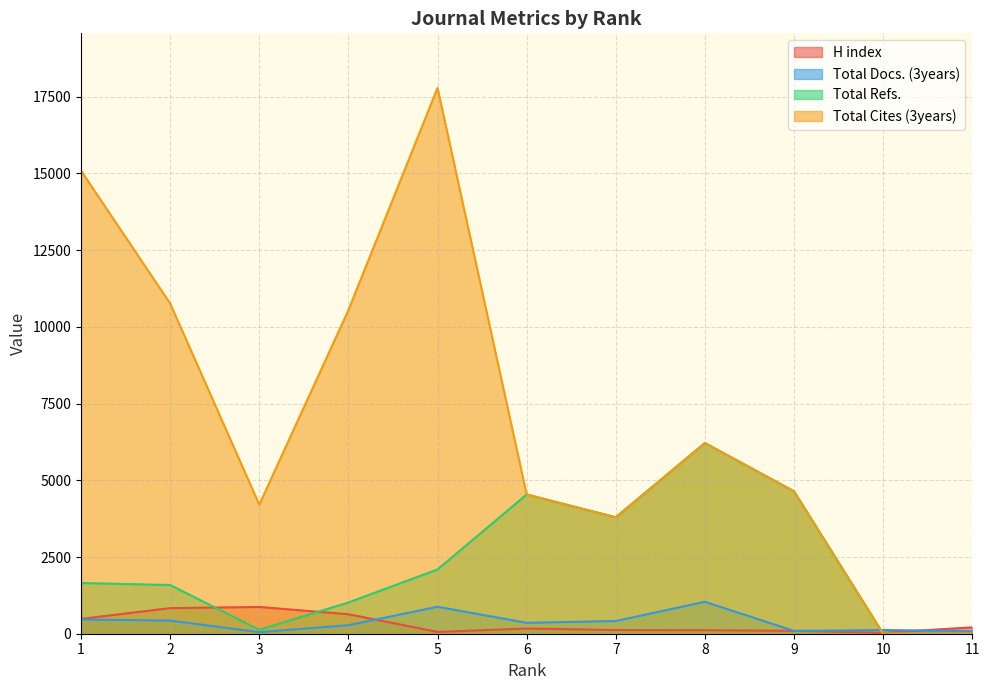

What is the spread (max minus min) of values at 1?

14622